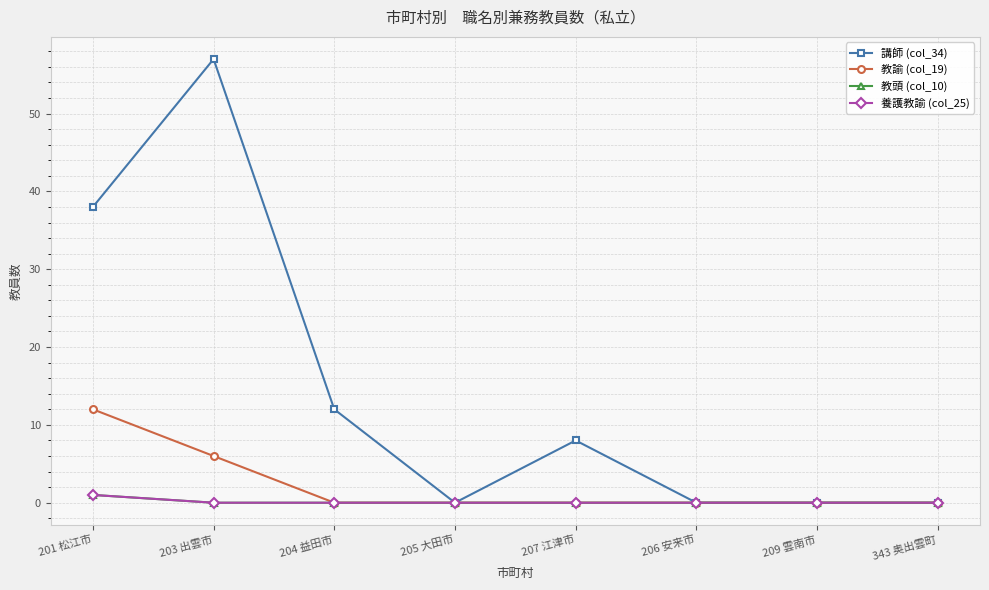

Does the chart have visible grid lines?

Yes